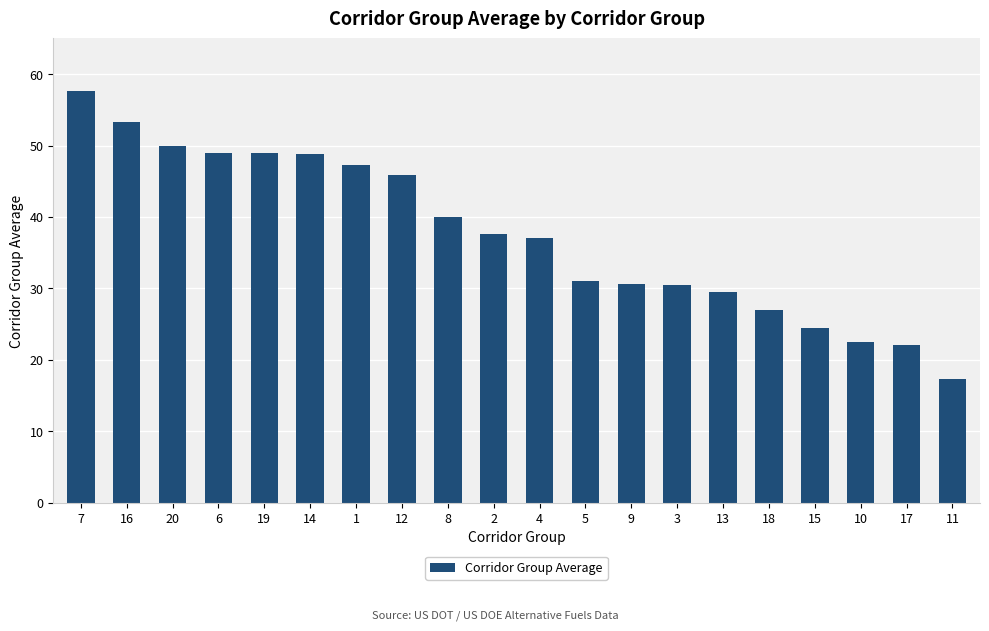

Approximately how many times larger is the value at 6 compared to 16?

0.9